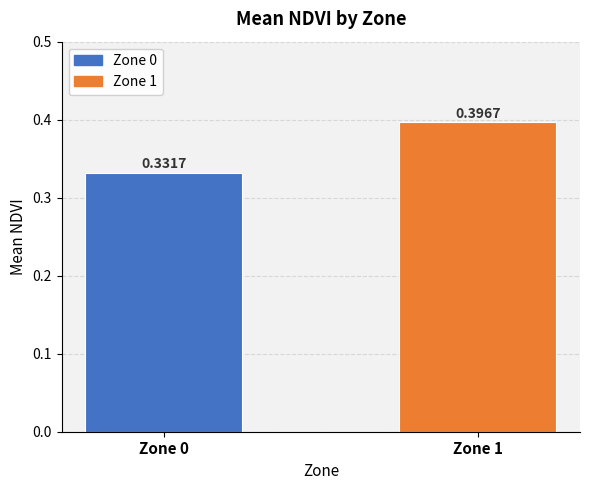

Does the chart contain stacked bars?

No